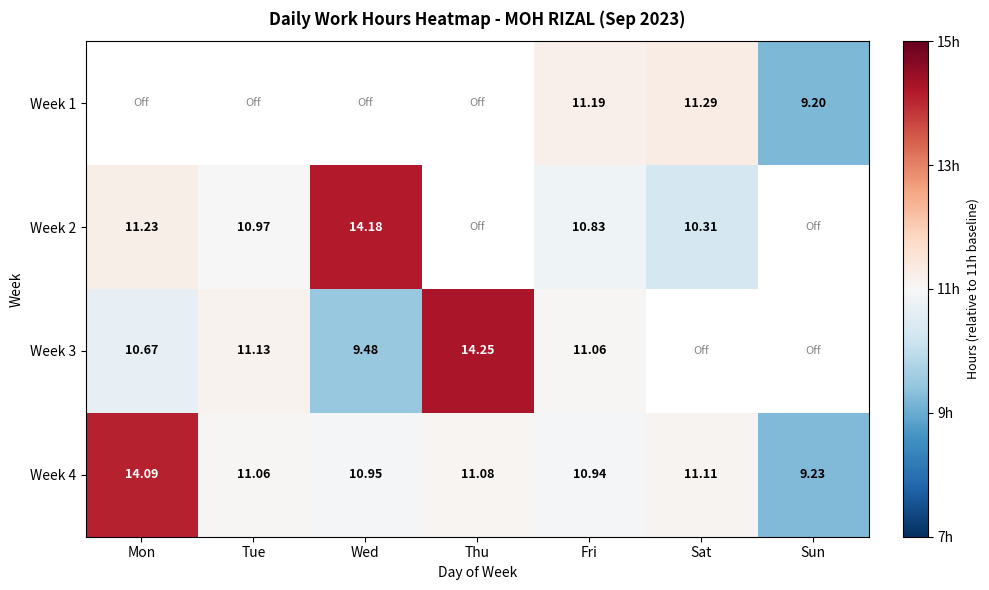

At which label is Week 4 closest to 11?

Wed